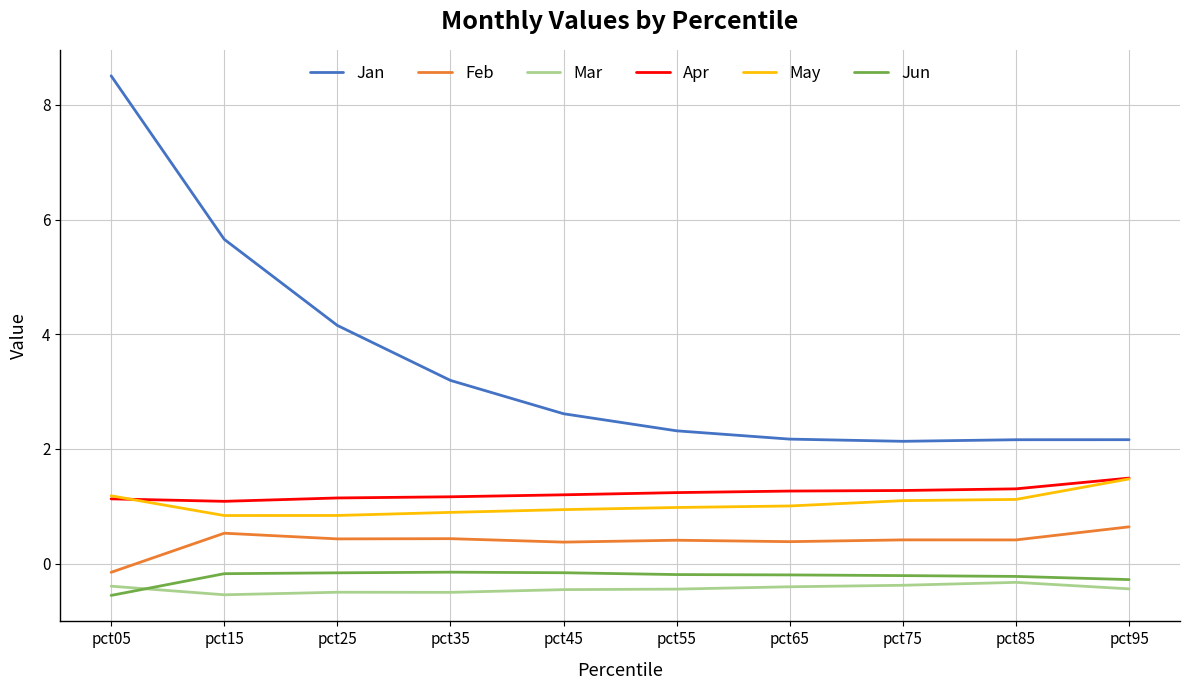

True or false: Apr and Mar cross at least once.

False